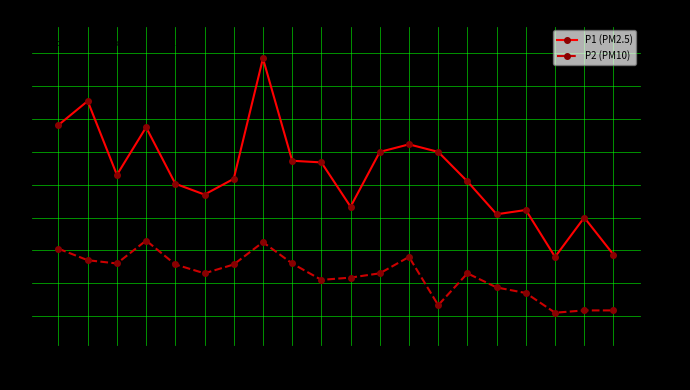

Which category has the lowest value in the P2 (PM10) series?

00:42